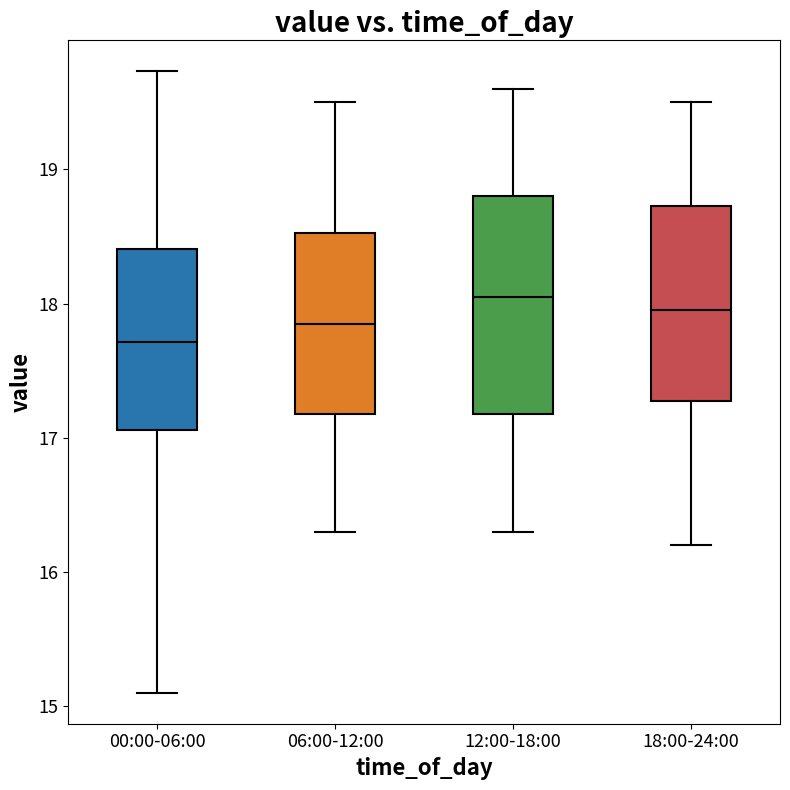

Where is the upper edge of the box for 18:00-24:00 on the y-axis? The values are not printed on the chart, so give them approximately, as read against the axis.

18.7